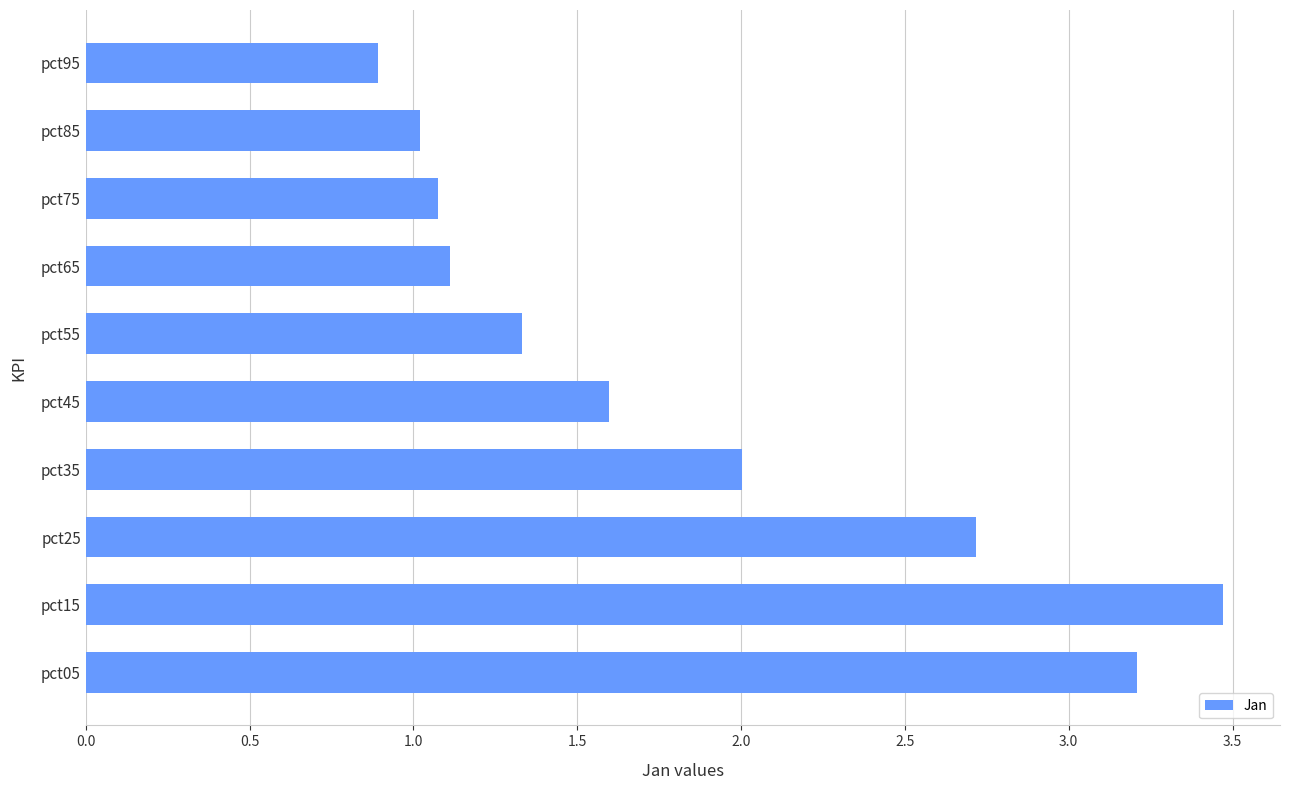

Which label corresponds to the smallest value in the chart?

pct95